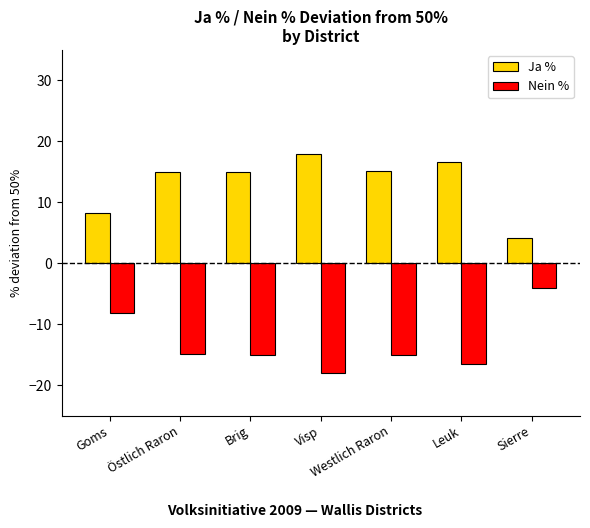

Read the Ja % value at Visp.

18.0